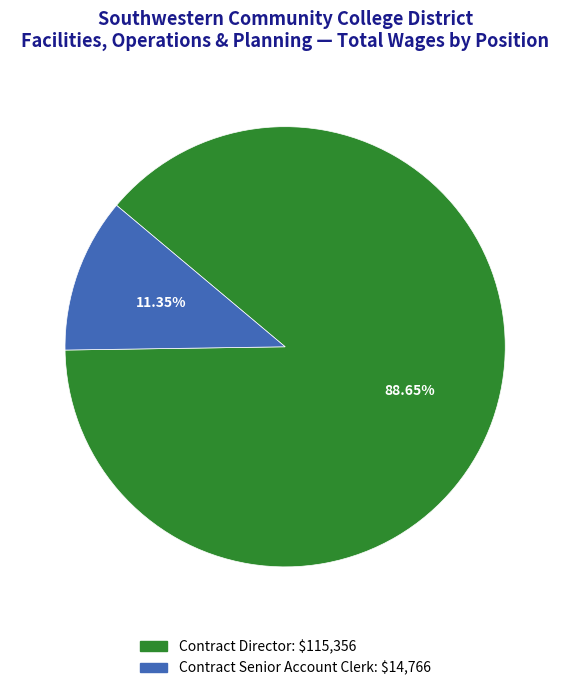

What percentage is the Contract Senior Account Clerk slice, to the nearest percent?

11%